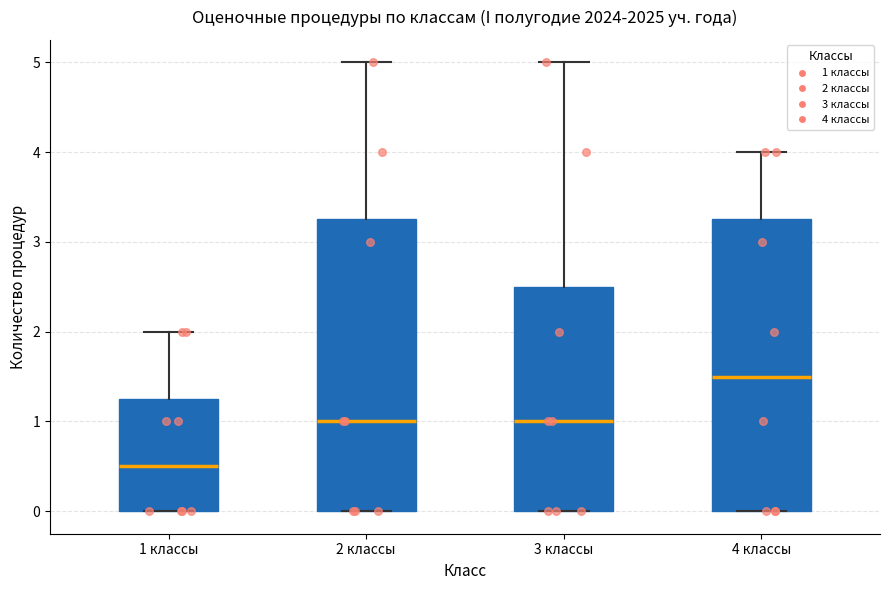

Reading left to right, transcribe this box plot: for each box, give where its median line is, the range the box spans, and where its two whiskers end, as read against the y-axis. The values are not printed on the chart, so give them approximately, as read against the axis.

1 классы: median 0.5, box 0.0 to 1.3, whiskers 0.0 to 2.0
2 классы: median 1.0, box 0.0 to 3.3, whiskers 0.0 to 5.0
3 классы: median 1.0, box 0.0 to 2.5, whiskers 0.0 to 5.0
4 классы: median 1.5, box 0.0 to 3.3, whiskers 0.0 to 4.0